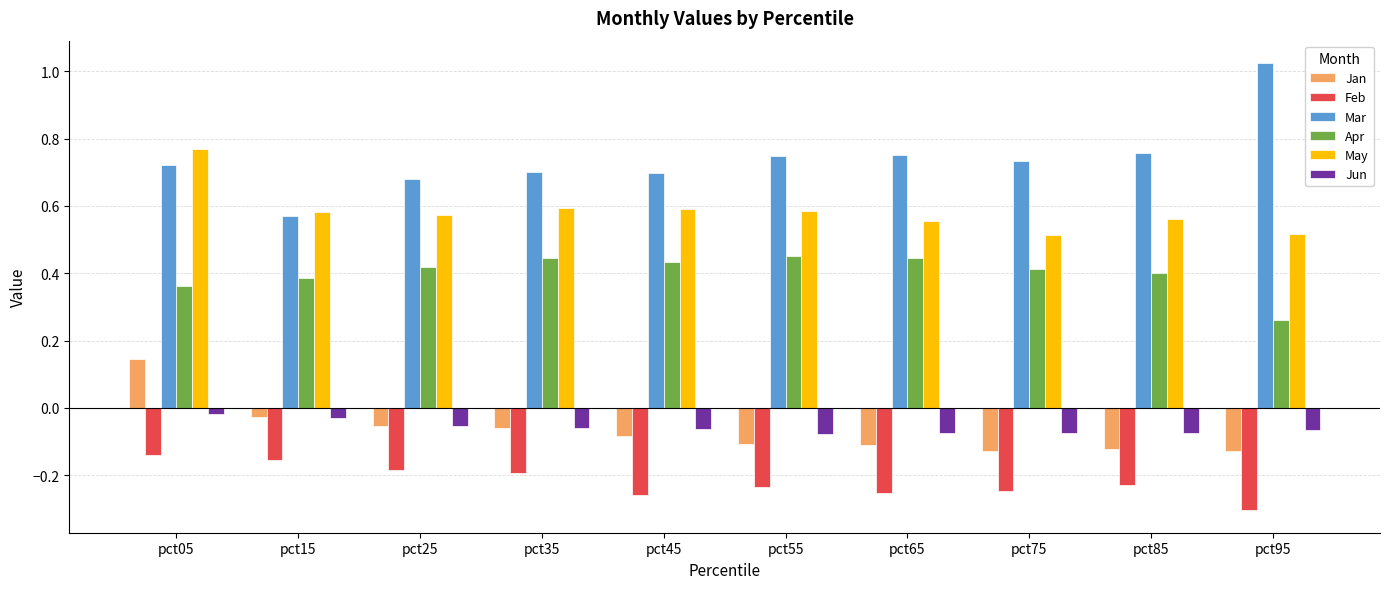

At which label is Mar closest to 0?

pct15